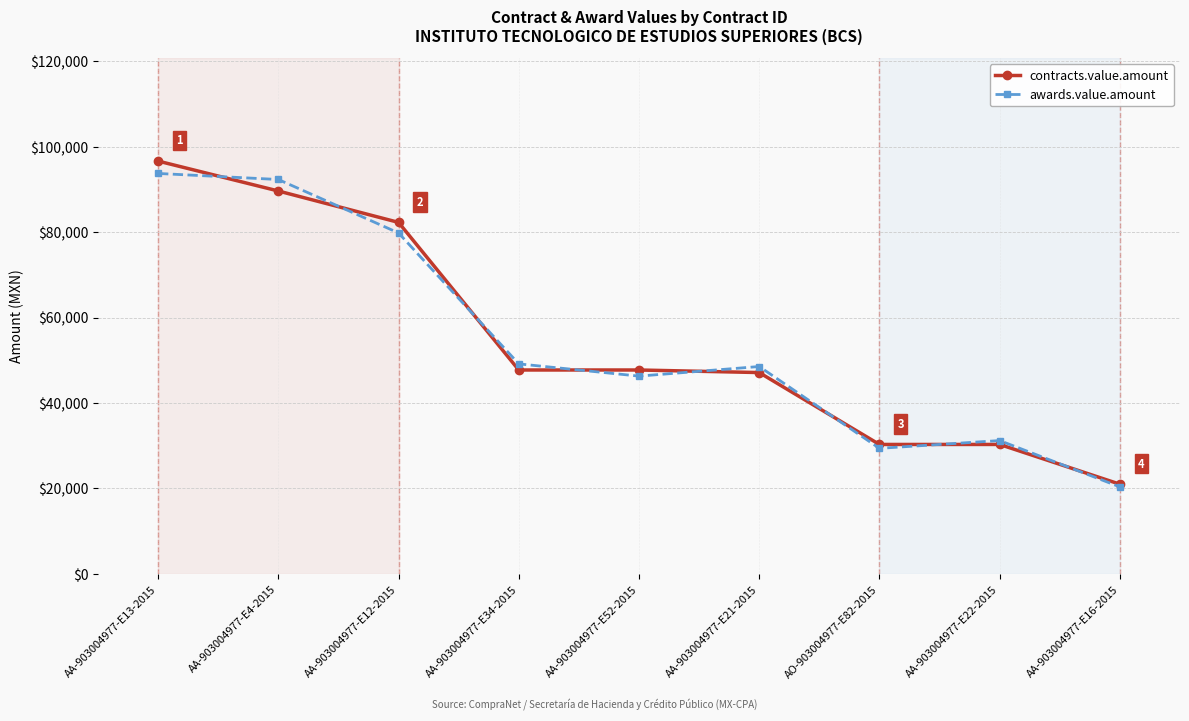

How many series are shown in this chart?

2